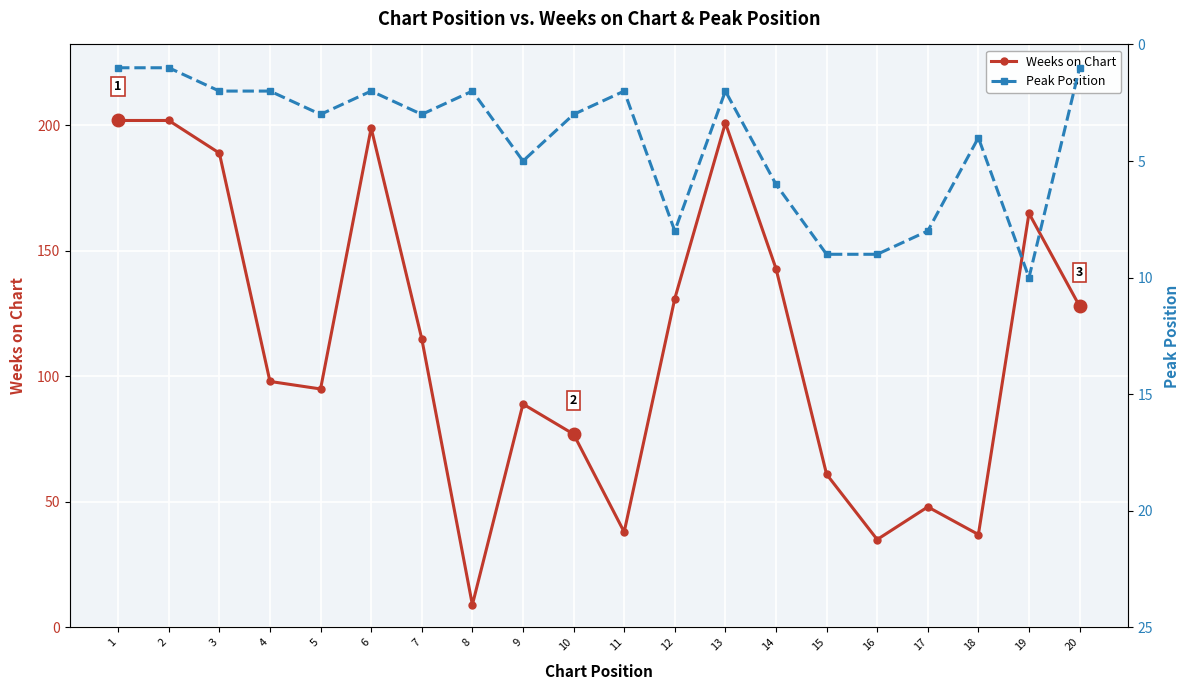

What is the difference between the Weeks on Chart values at 17 and 5?

47